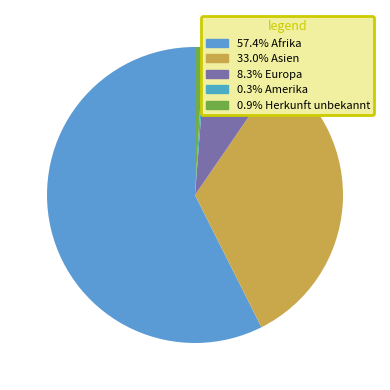

How many segments does this pie chart have?

5